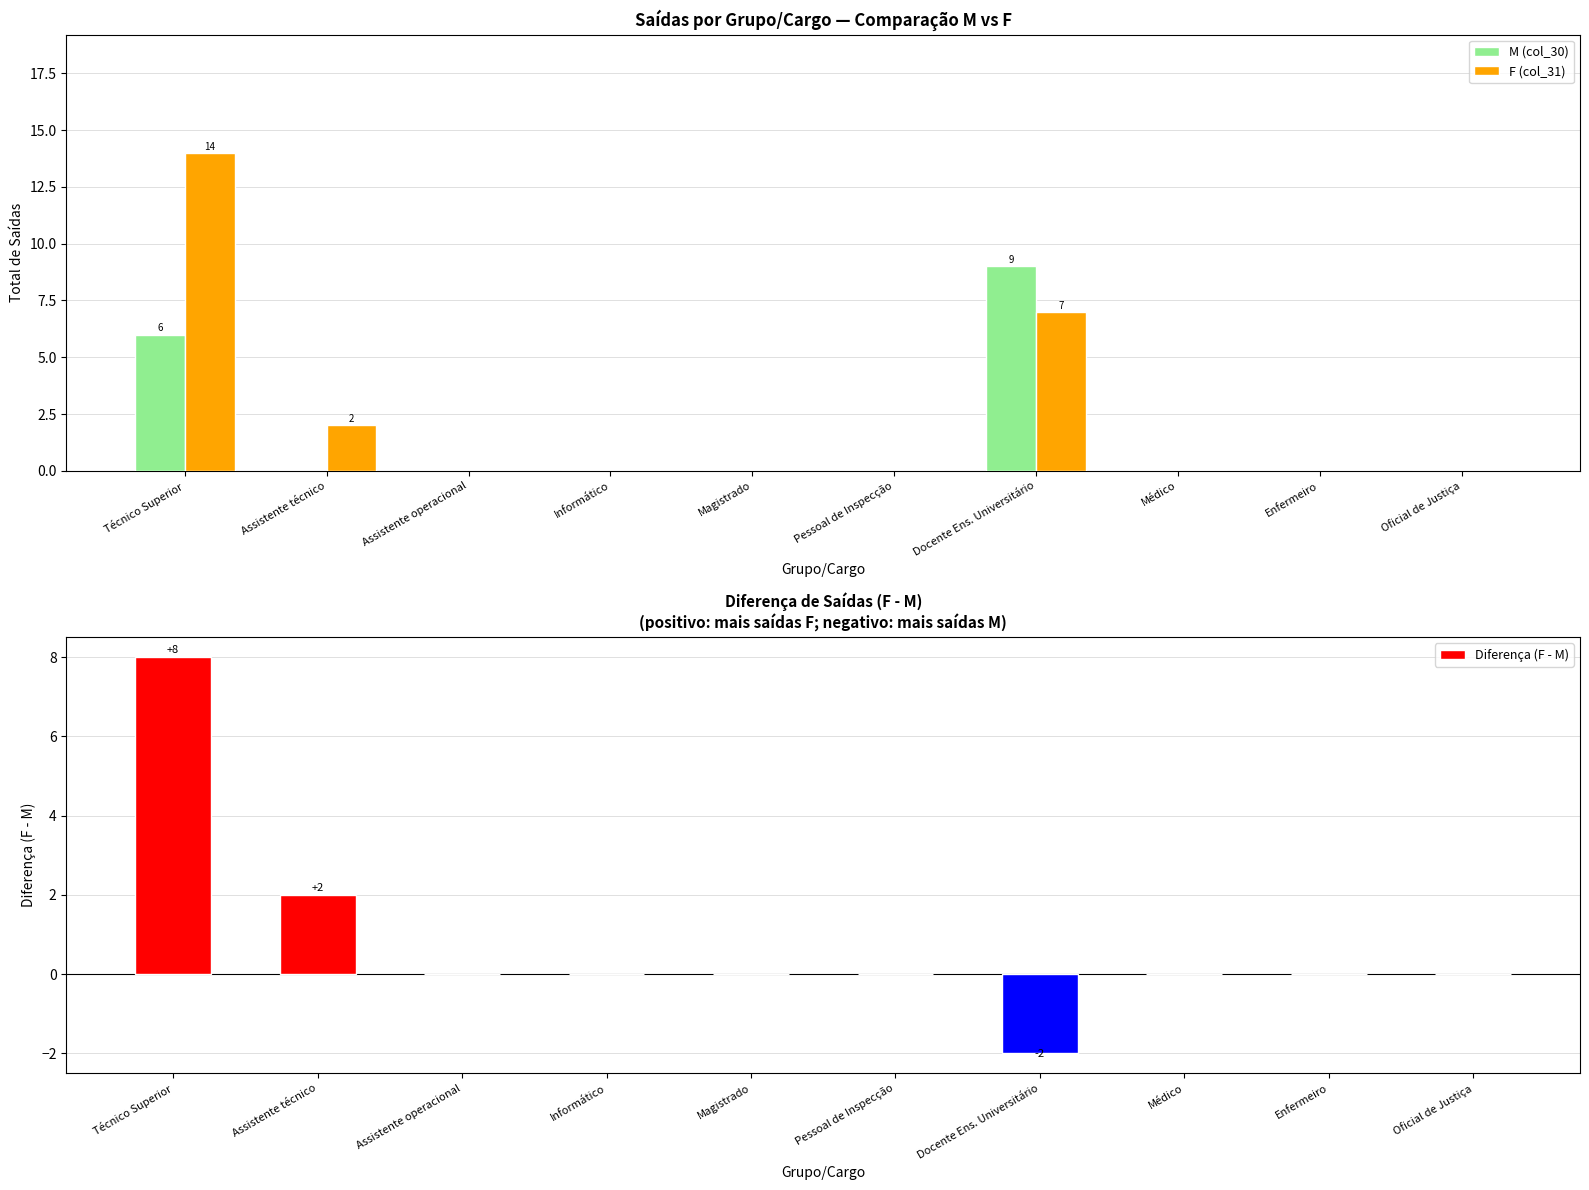

Is it true that M (col_30) equals 0 at Informático?

True